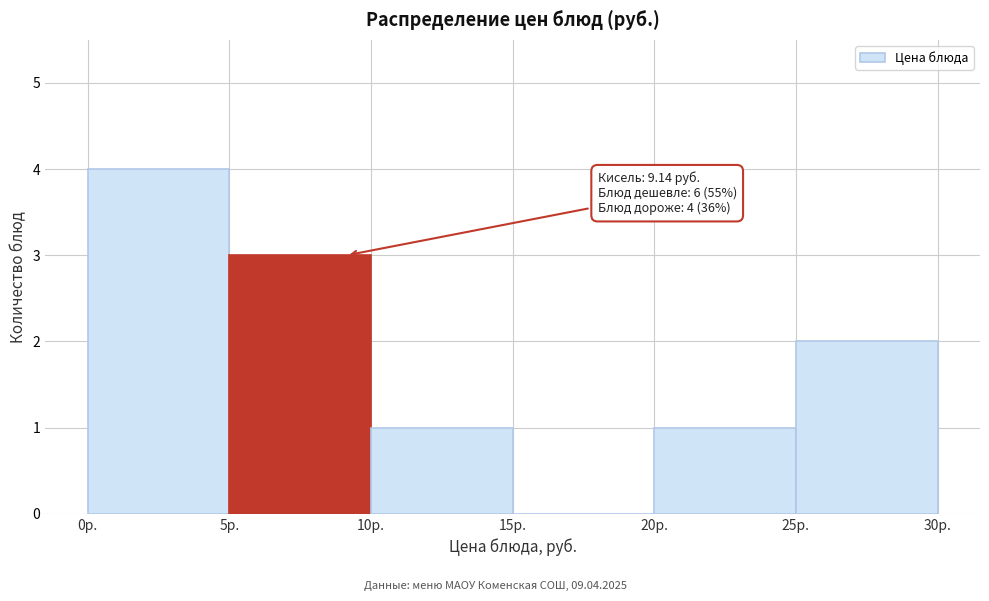

Which range on the x-axis has the tallest bar?

0 to 5